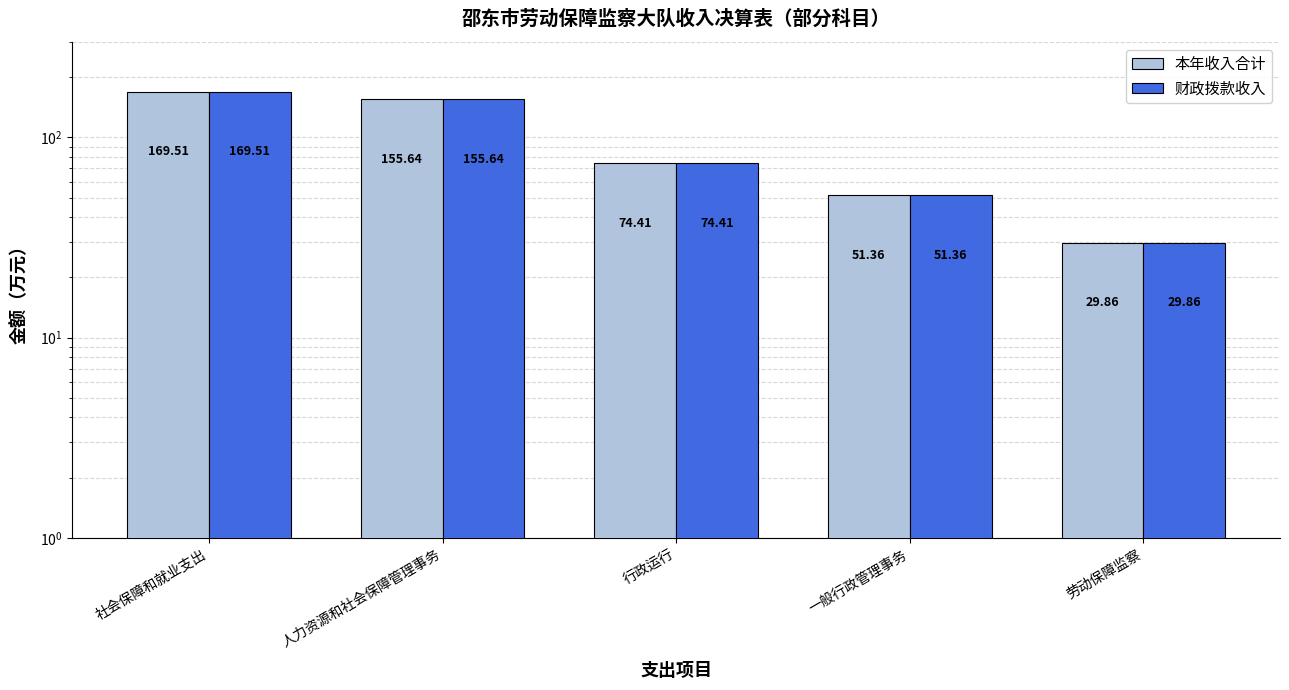

Which category has the highest value in the 本年收入合计 series?

社会保障和就业支出